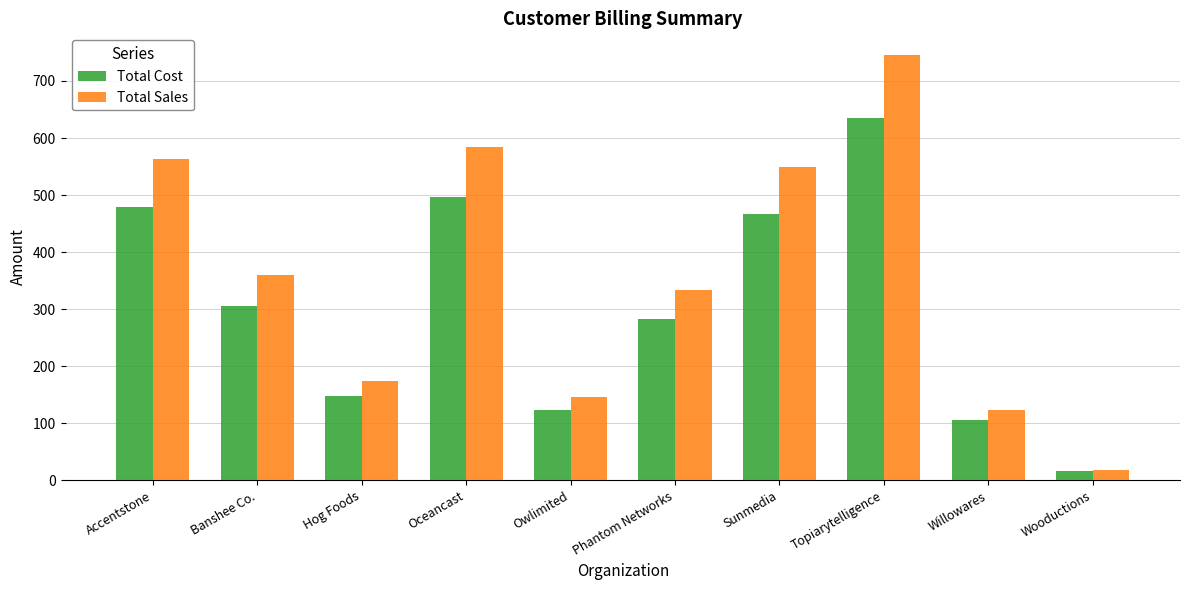

Reading left to right, extract all data points from this chart.

Total Cost: 479.4	306.3	147.4	496.0	123.8	283.0	466.2	634.3	105.0	16.0
Total Sales: 564.0	360.4	173.4	583.5	145.7	332.9	548.4	746.2	123.5	18.8